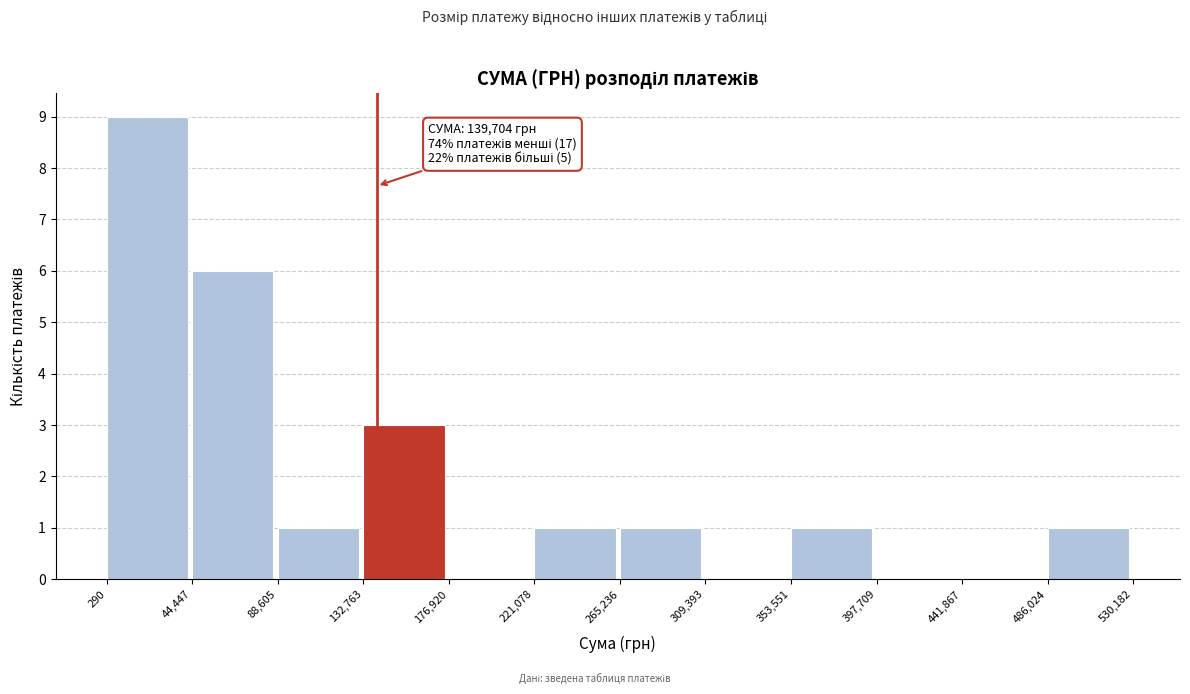

Which range on the x-axis has the tallest bar?

290 to 44,447